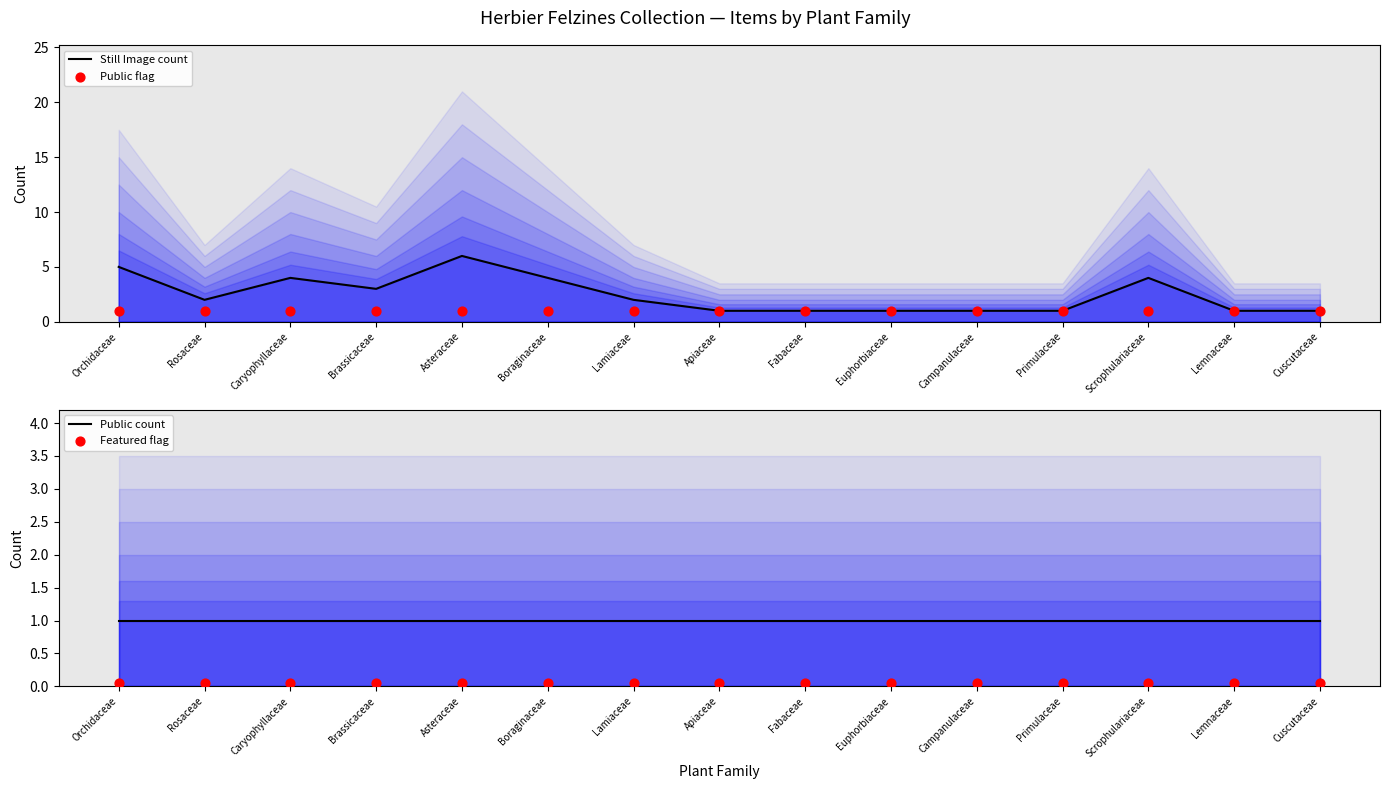

What are all the series names shown in the legend?

Still Image count, Public flag, Public count, Featured flag